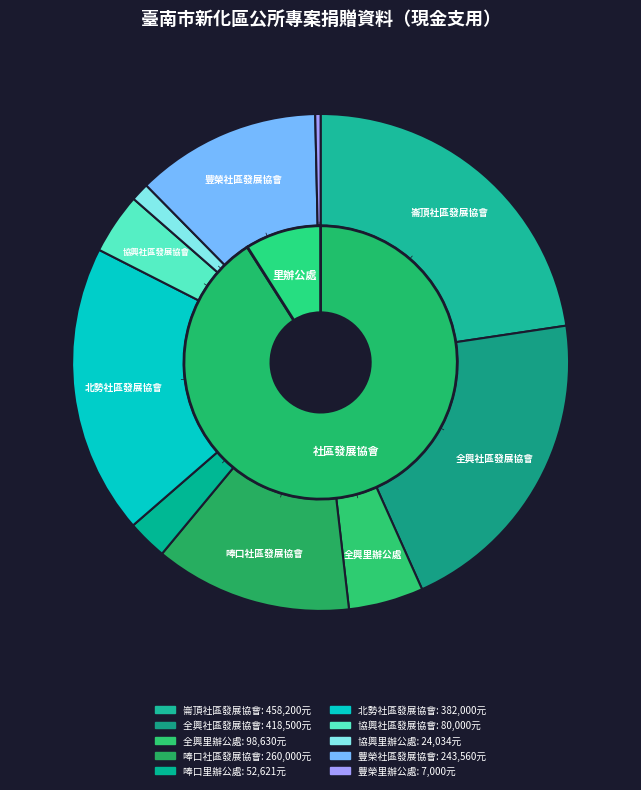

What percentage is the 協興社區發展協會 slice, to the nearest percent?

4%